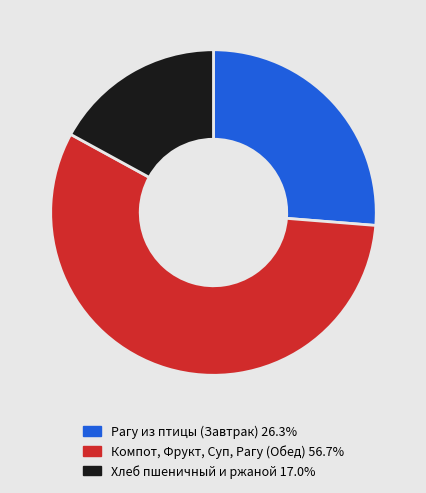

Does any single category account for the majority?

Yes